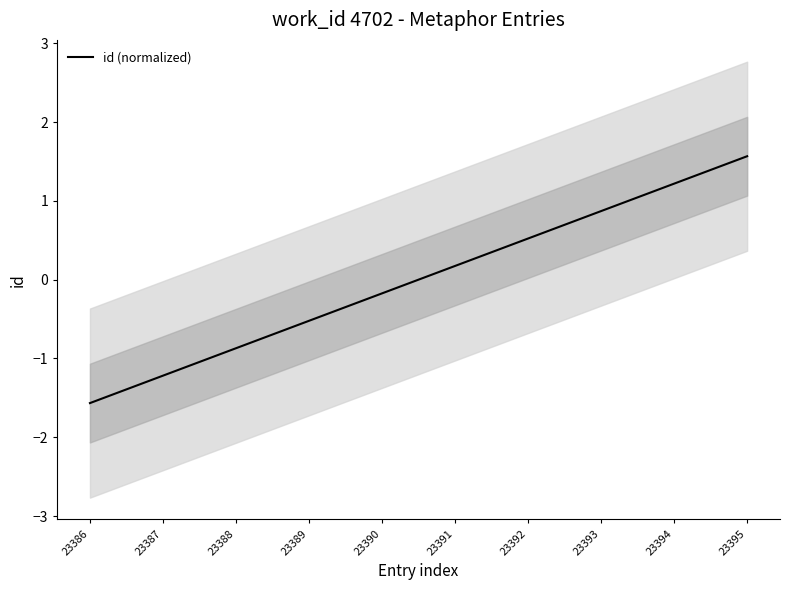

Reading left to right, what are all the values shown in this chart?

23386=-1.6	23387=-1.2	23388=-0.9	23389=-0.5	23390=-0.2	23391=0.2	23392=0.5	23393=0.9	23394=1.2	23395=1.6